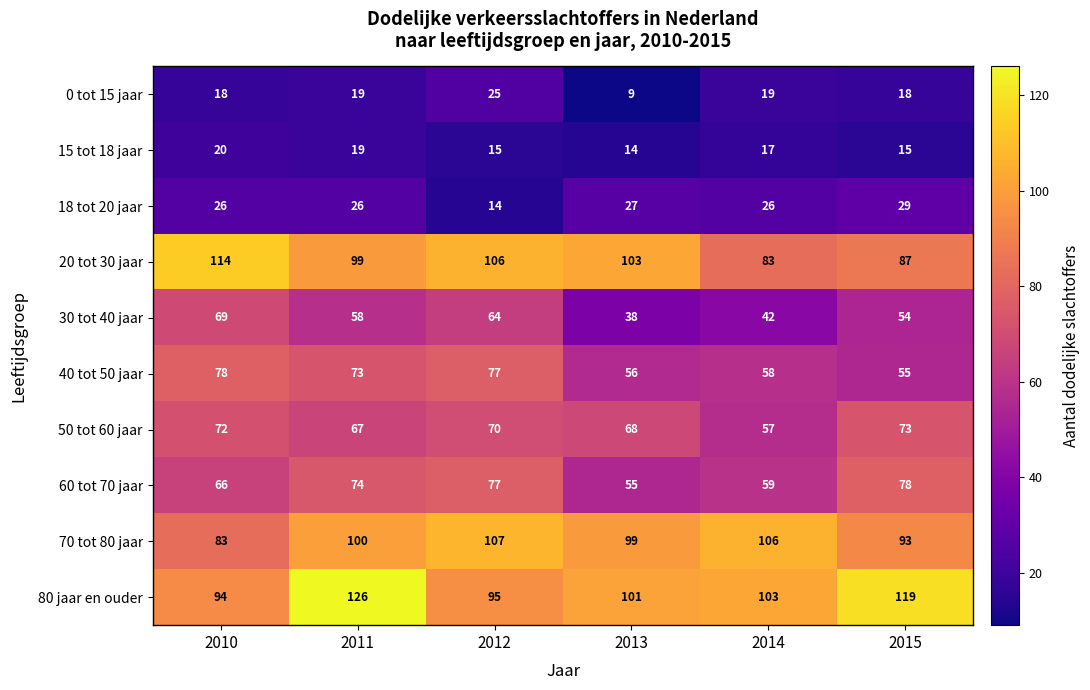

What is the maximum value shown in the chart?

126